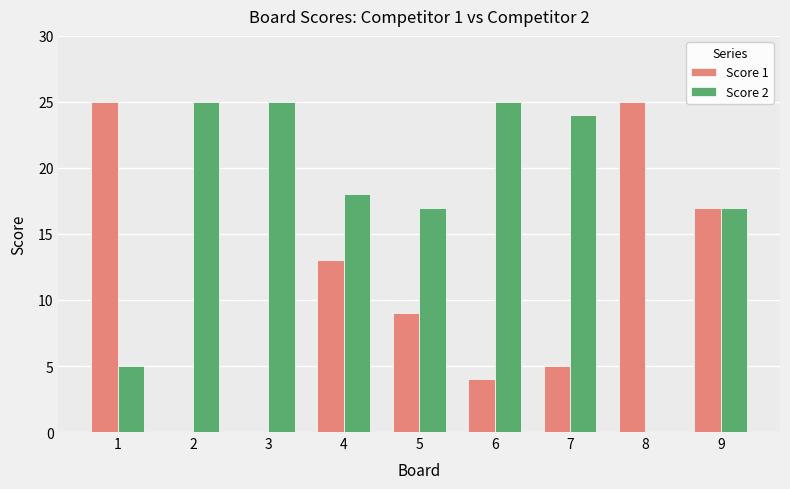

What is the sum of all Score 1 values?

98